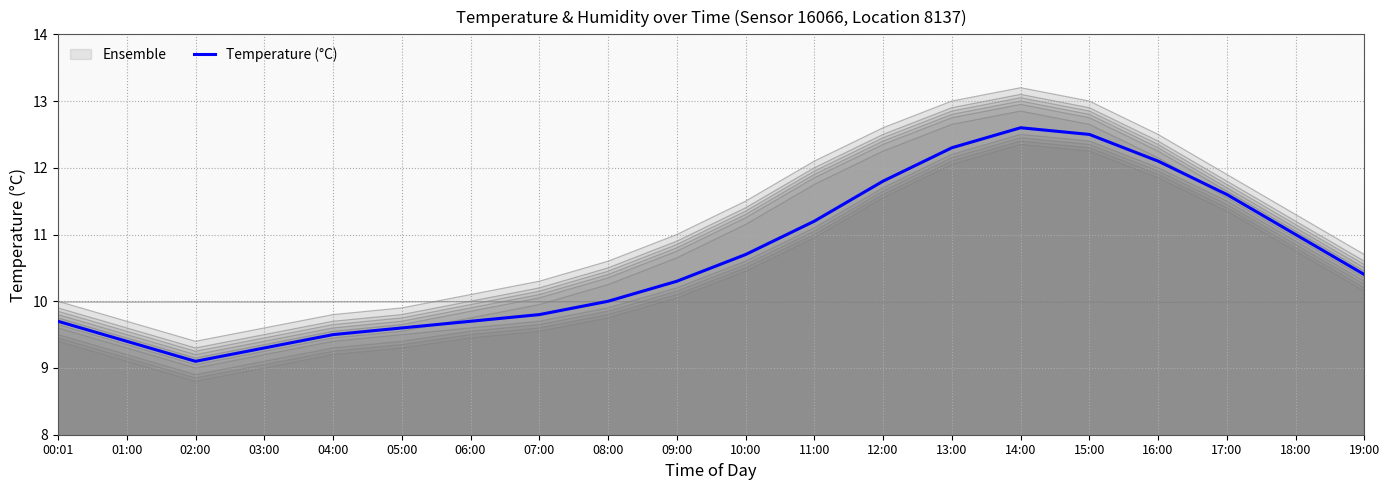

How many points are higher than both their immediate neighbors (excluding endpoints)?

1